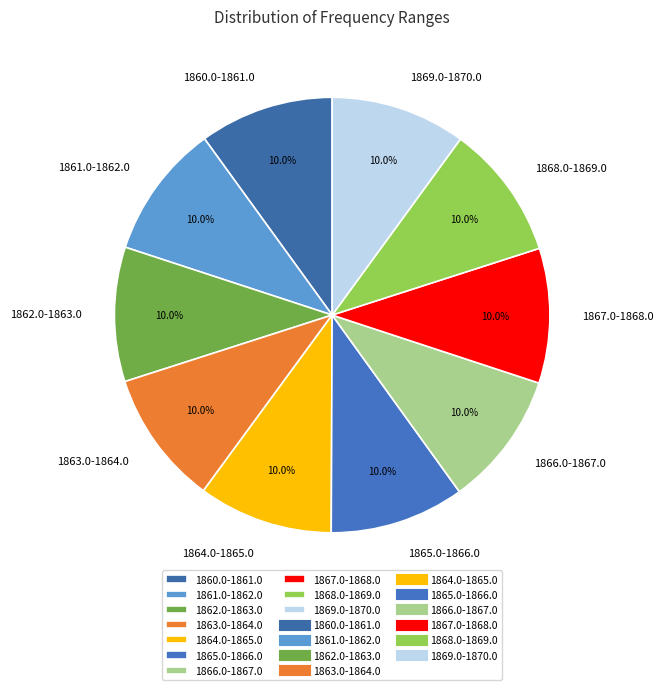

What is the total percentage of 1867.0-1868.0 and 1863.0-1864.0?

20.0%